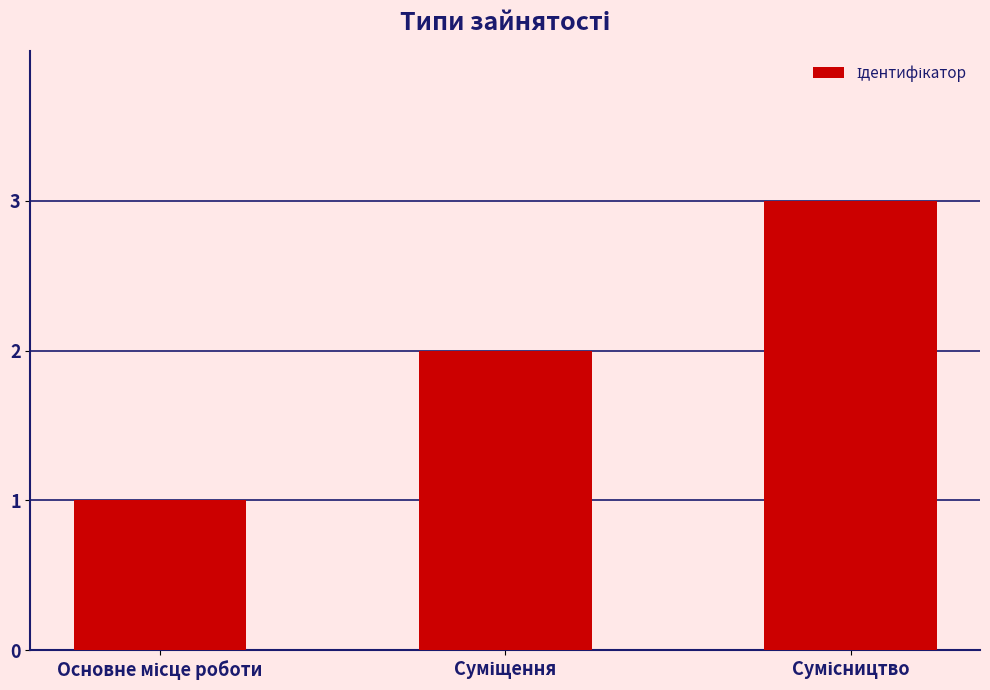

How many values are between 1 and 3?

3